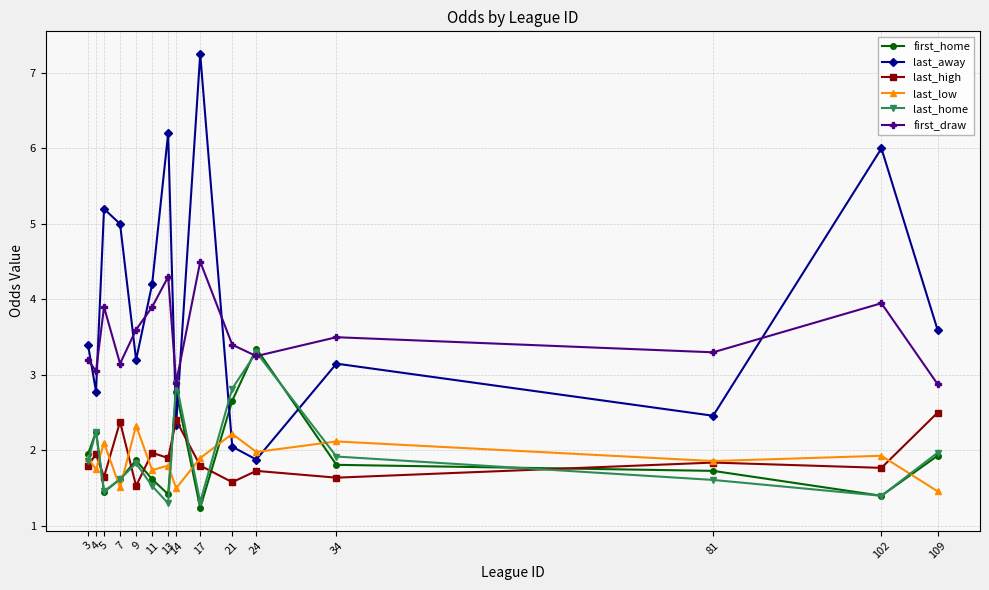

Is it true that last_away equals 1.9 at 24?

True